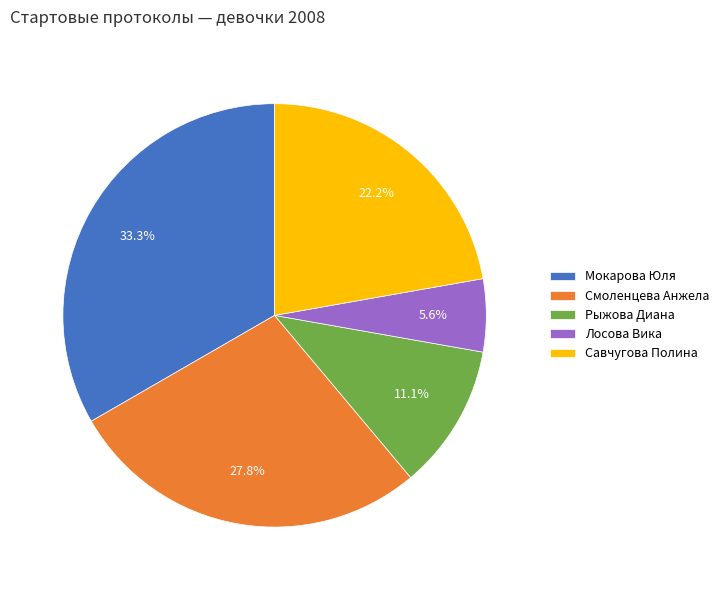

How many slices are in this pie chart?

5